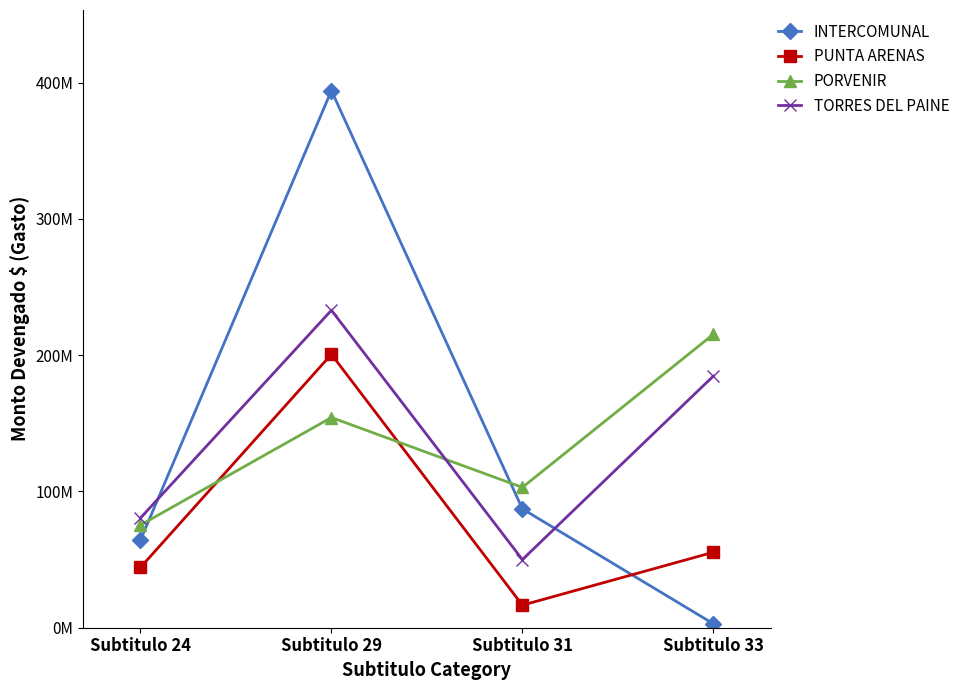

What are all the series names shown in the legend?

INTERCOMUNAL, PUNTA ARENAS, PORVENIR, TORRES DEL PAINE